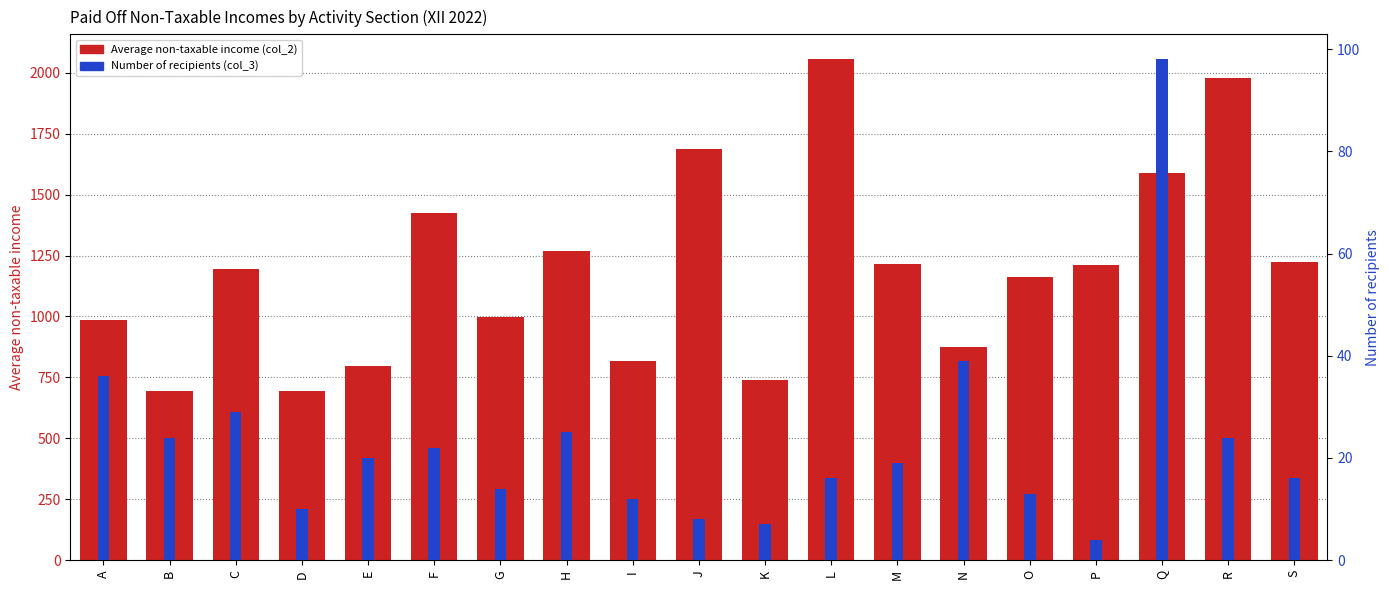

Which has a higher value, N or I?

N